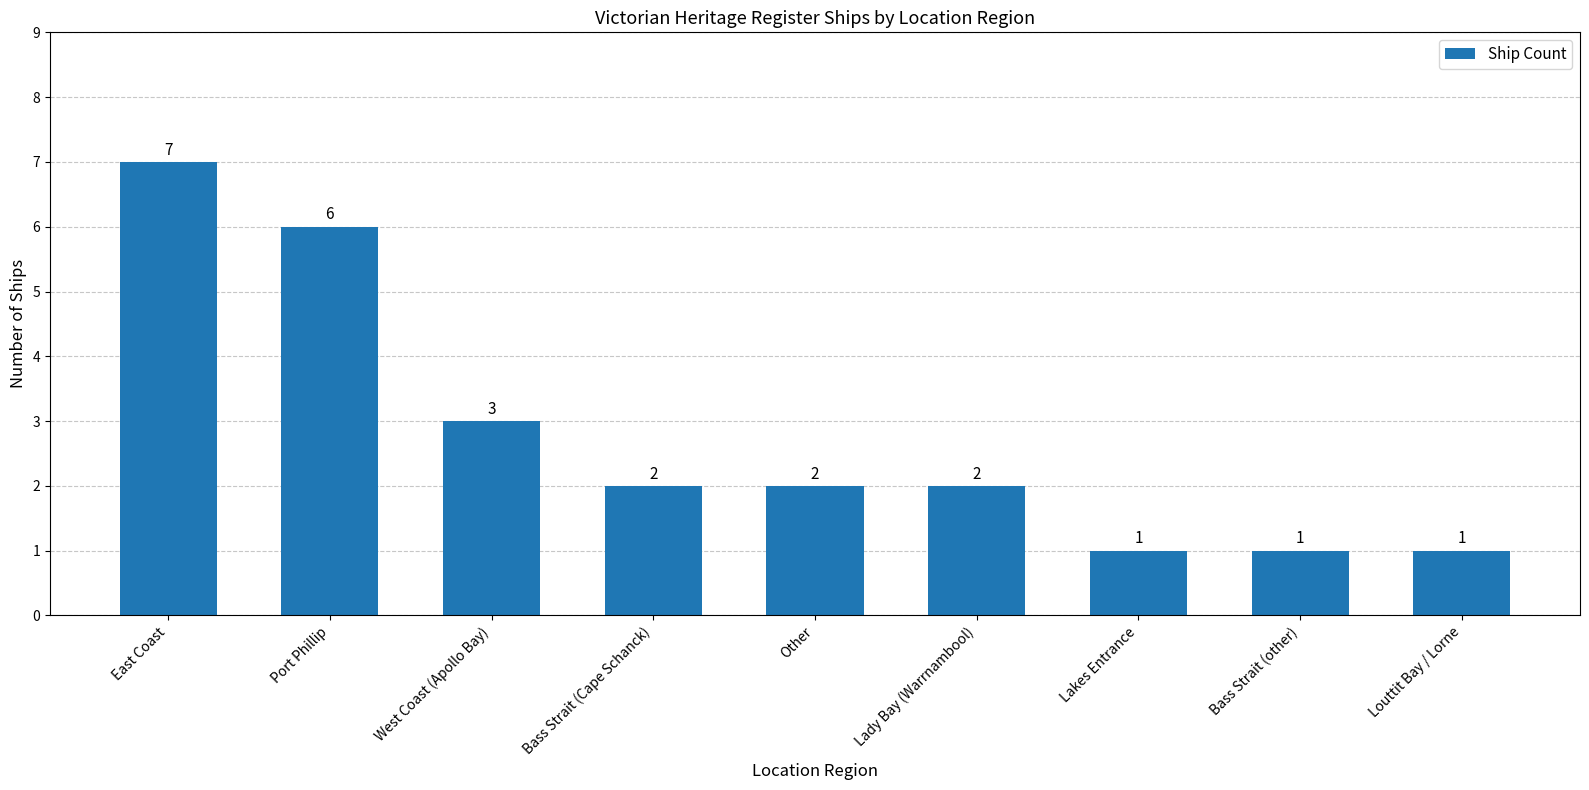

What is the sum of all values?

25